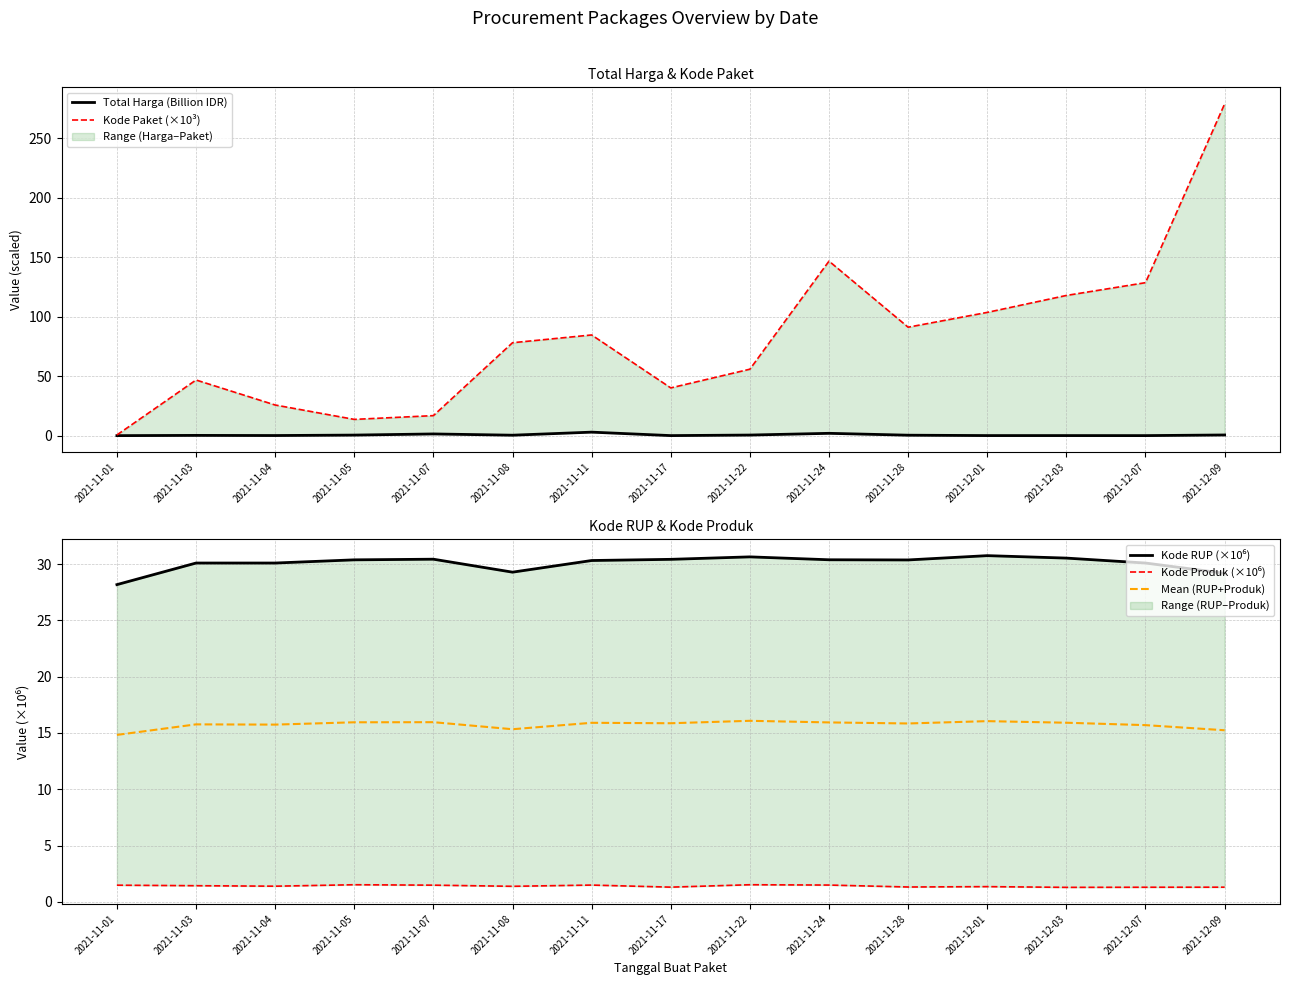

Where do Kode Paket (×10³) and Kode RUP (×10⁶) first cross each other?

2021-11-01 and 2021-11-03